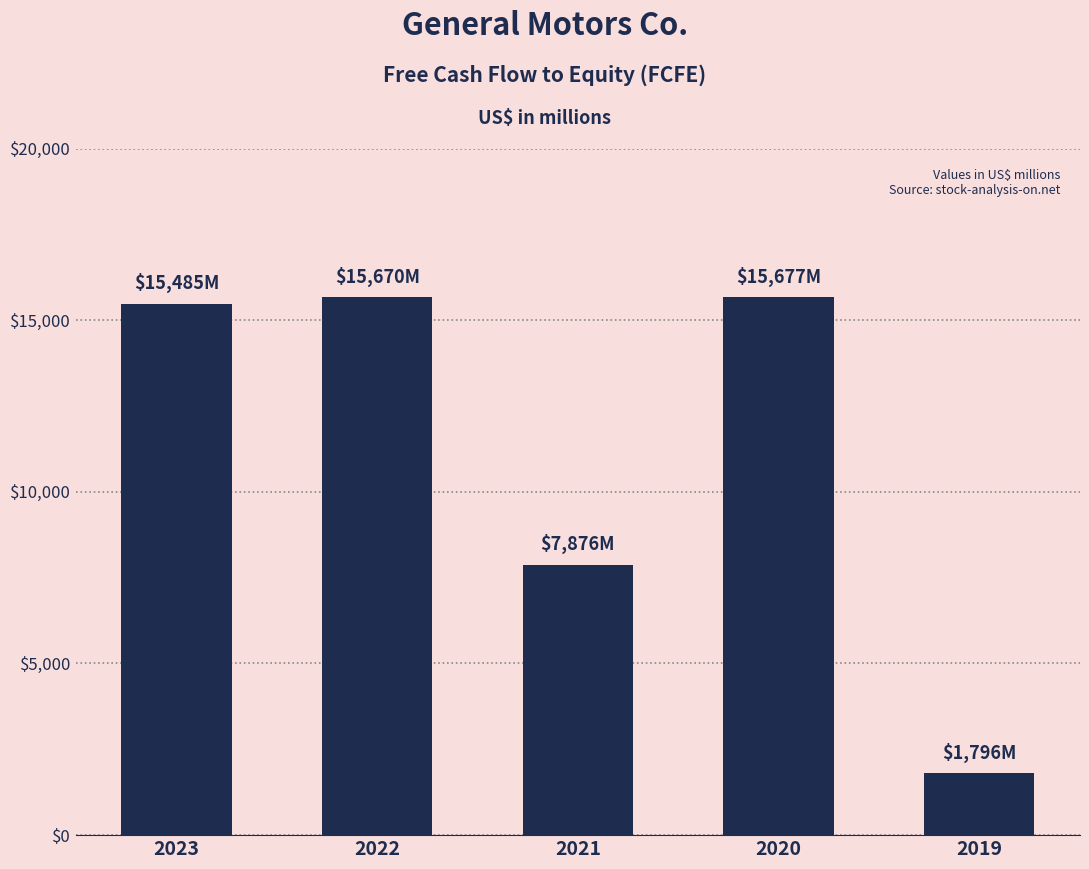

What is the sum of all values?

56504